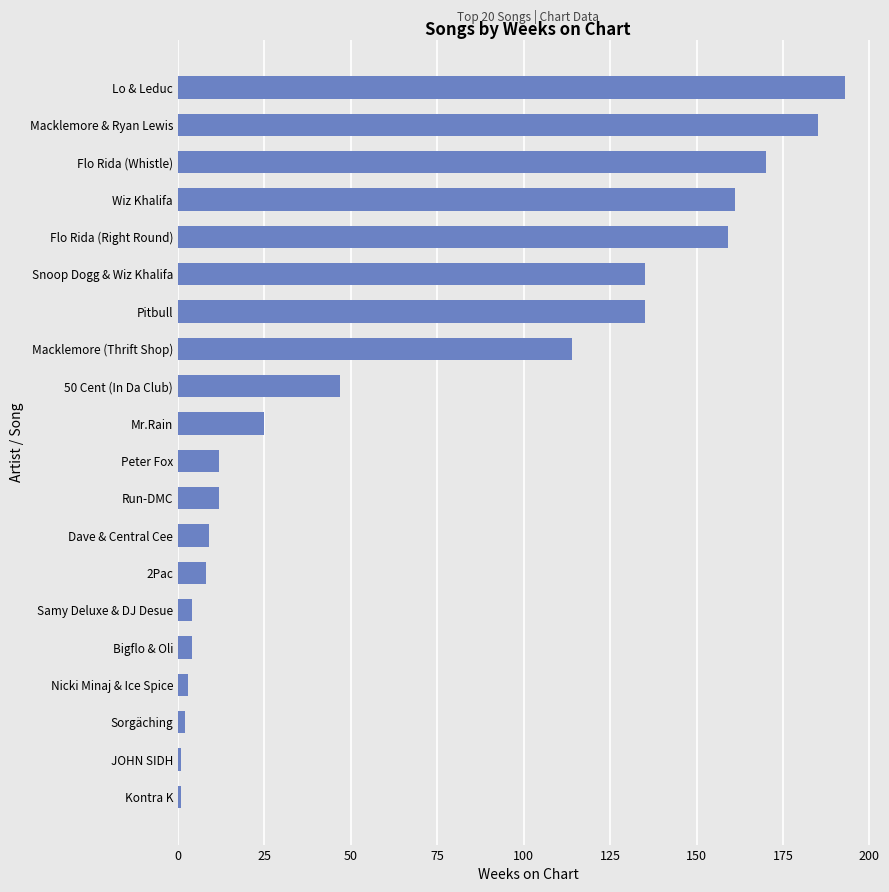

What is the change in value from 50 Cent (In Da Club) to Macklemore & Ryan Lewis?

+138